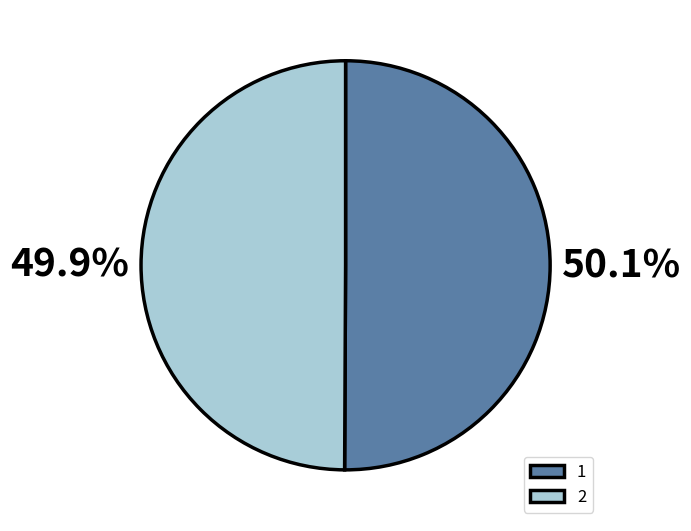

What is the ratio of the value at 1 to the value at 2?

1.0